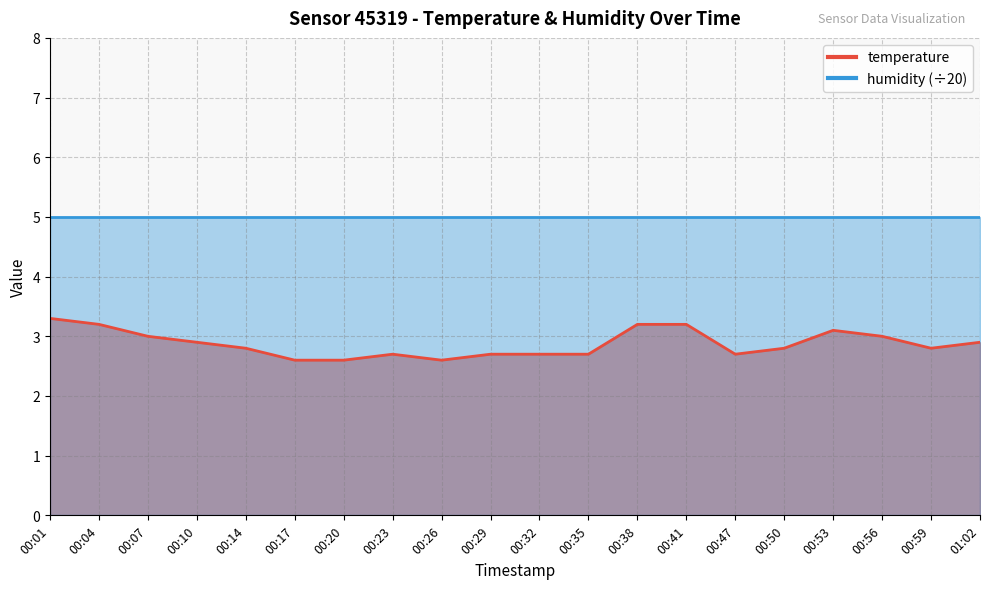

Does the chart have visible grid lines?

Yes